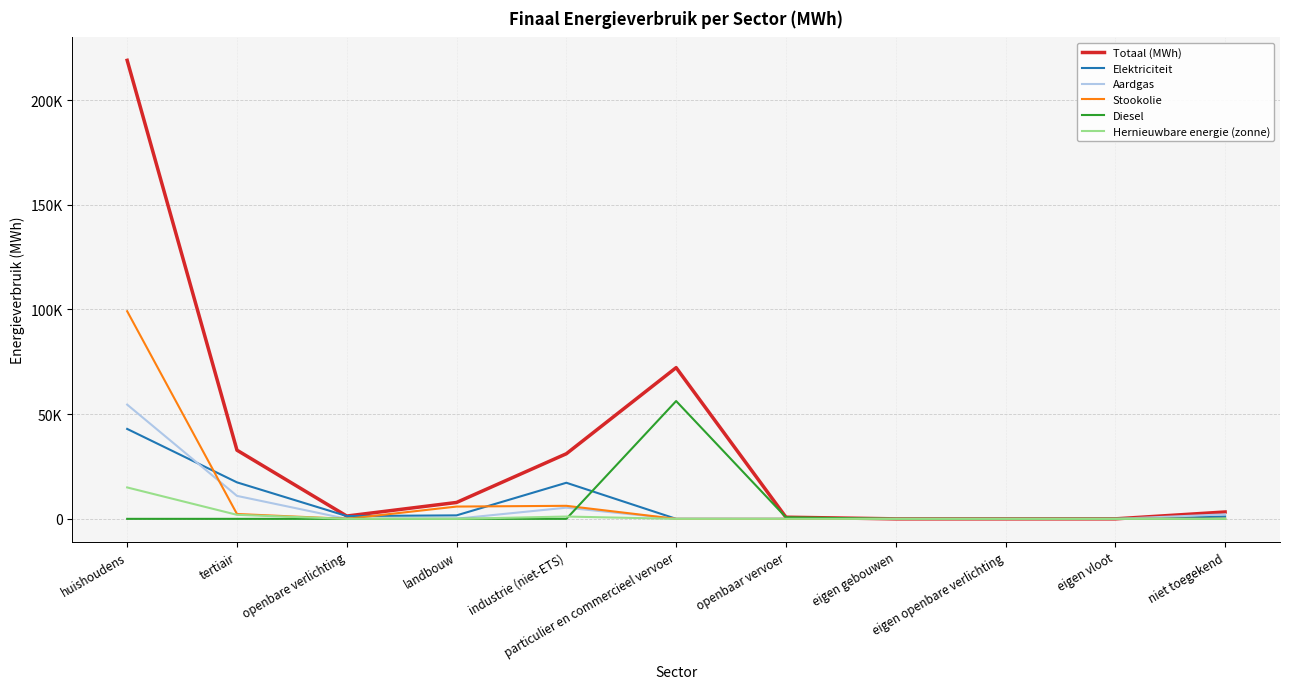

Between which two adjacent categories do Elektriciteit and Aardgas first intersect?

huishoudens and tertiair